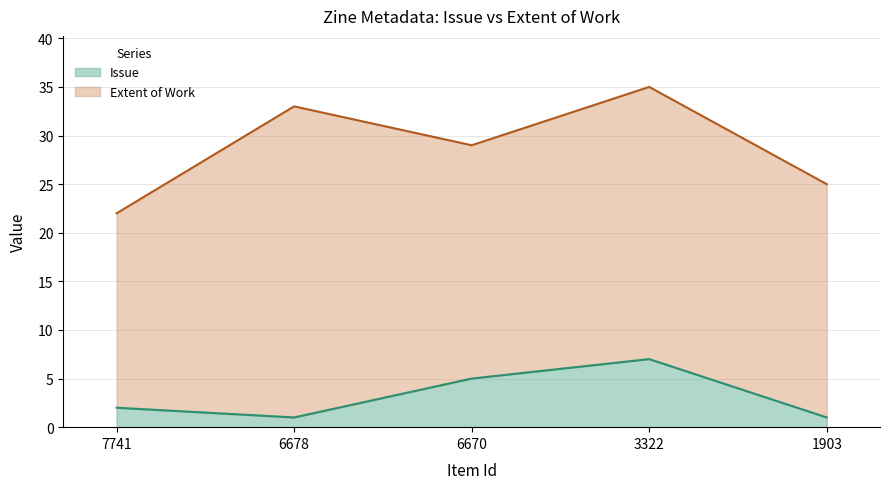

What is the average value?

3